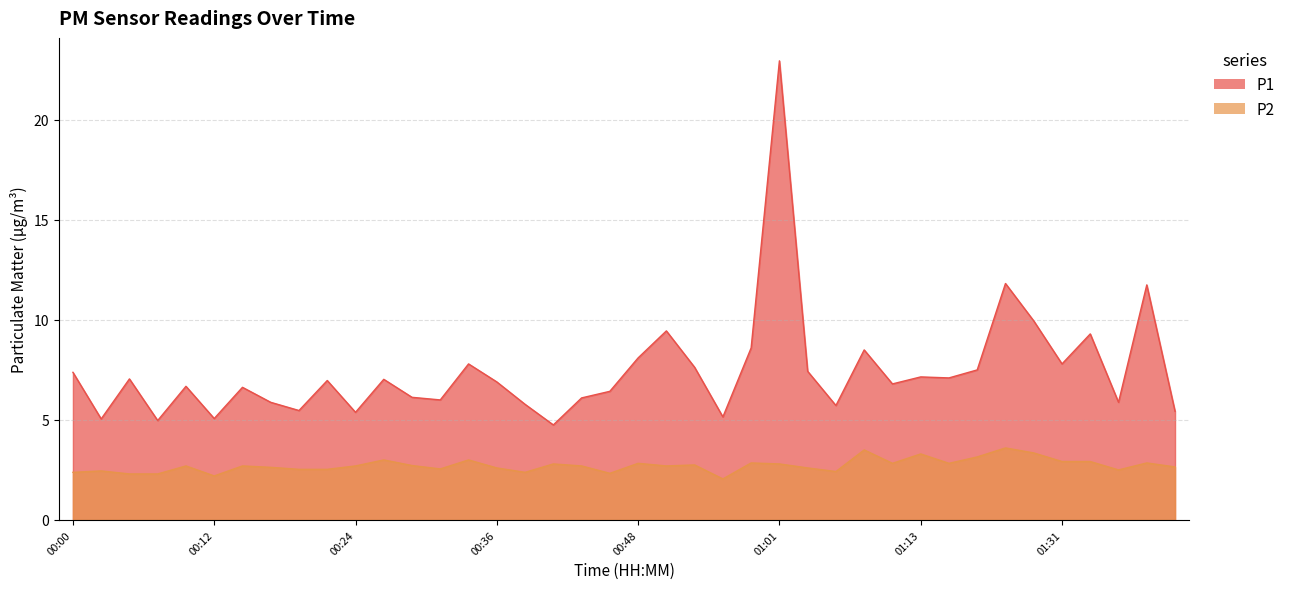

How many interior local valleys does the P2 series have?

10